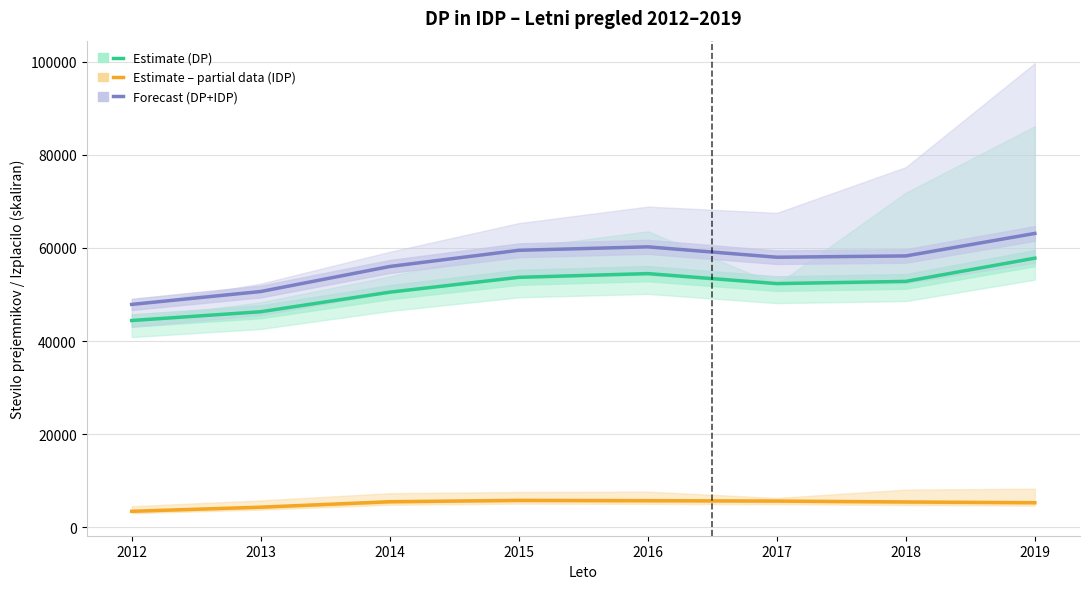

Between 2019 and 2017, which is larger?

2019